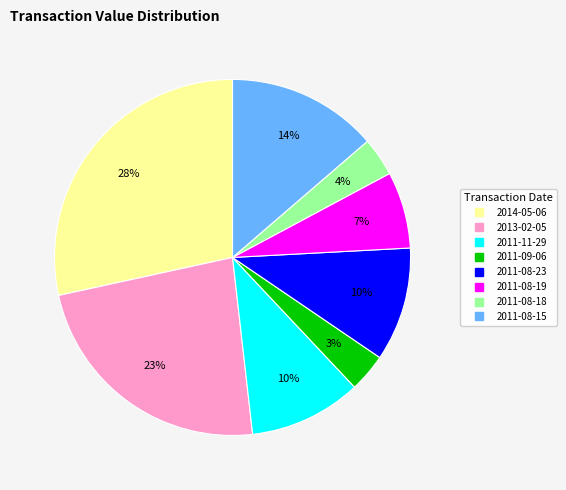

What percentage is the 2014-05-06 slice, to the nearest percent?

28%